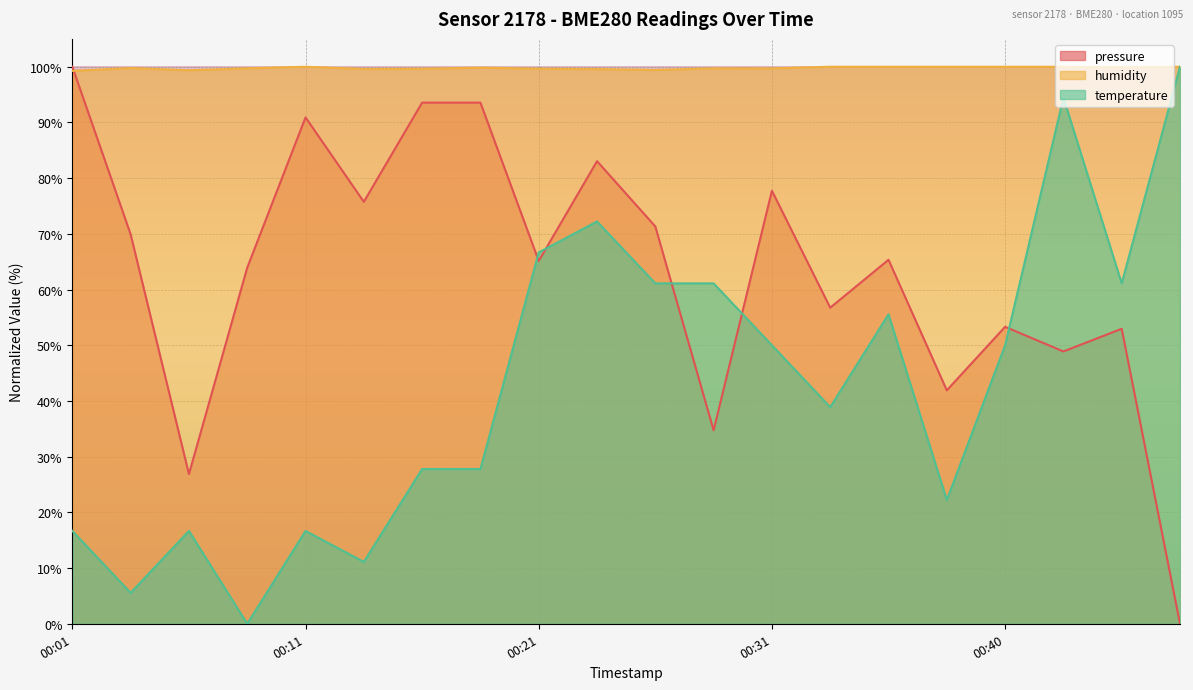

Reading right to left, list all the values displayed in this chart.

pressure: 0.0	53.0	48.9	53.3	41.9	65.3	56.7	77.7	34.7	71.3	83.0	65.1	93.6	93.6	75.8	90.9	63.9	26.9	69.9	100.0
humidity: 100.0	99.9	100.0	100.0	100.0	100.0	100.0	99.7	99.7	99.4	99.6	99.6	99.8	99.6	99.6	100.0	99.7	99.4	99.8	99.3
temperature: 100.0	61.1	94.4	50.0	22.2	55.6	38.9	50.0	61.1	61.1	72.2	66.7	27.8	27.8	11.1	16.7	0.0	16.7	5.6	16.7